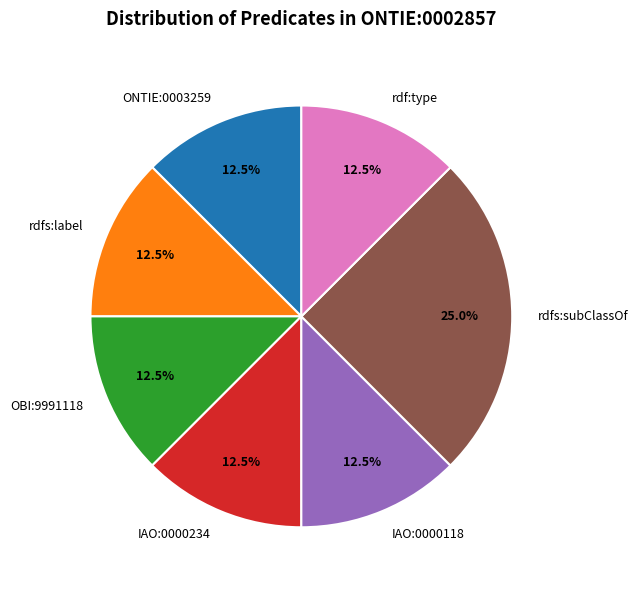

Which category has the biggest portion of the pie?

rdfs:subClassOf